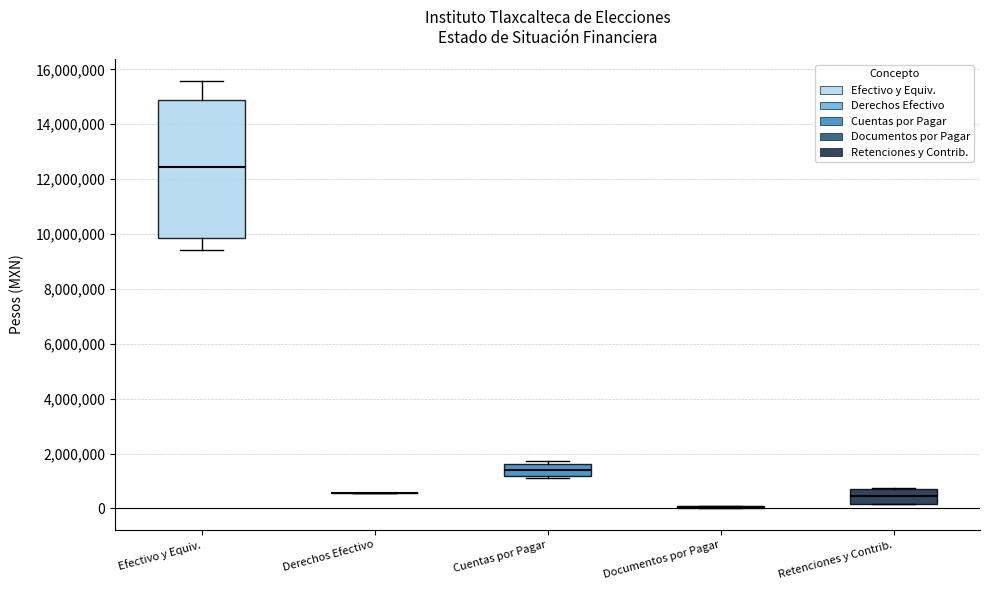

Which box is the tallest, from its lower edge to its upper edge?

Efectivo y Equiv.